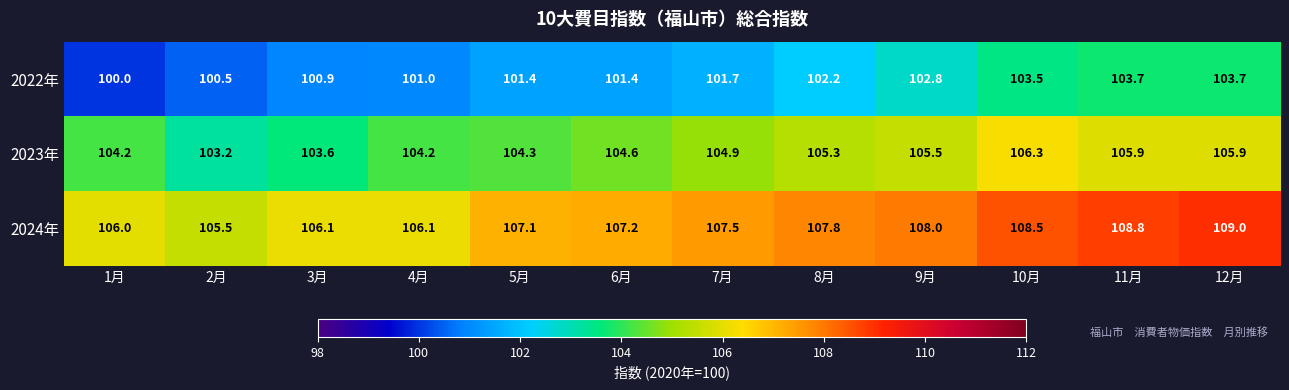

How many data points in 2023年 are above 104?

10